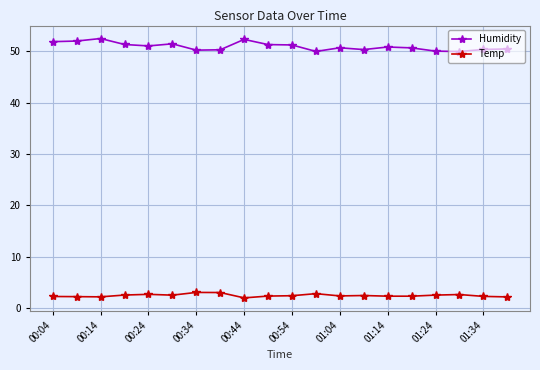

True or false: Humidity and Temp cross at least once.

False